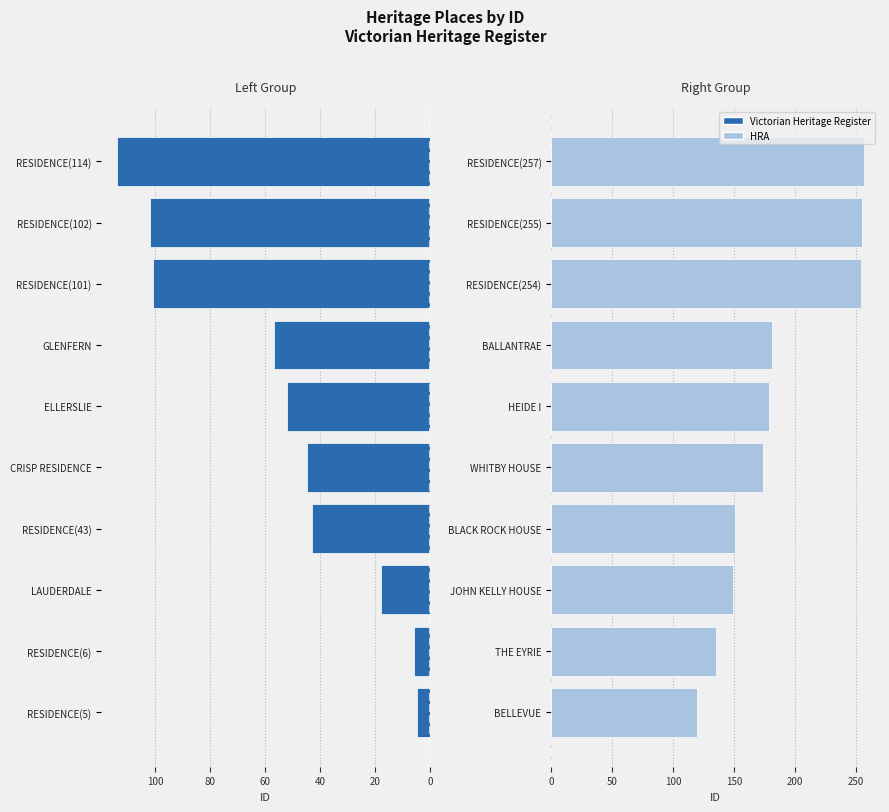

At how many categories does at least one series exceed 240?

3